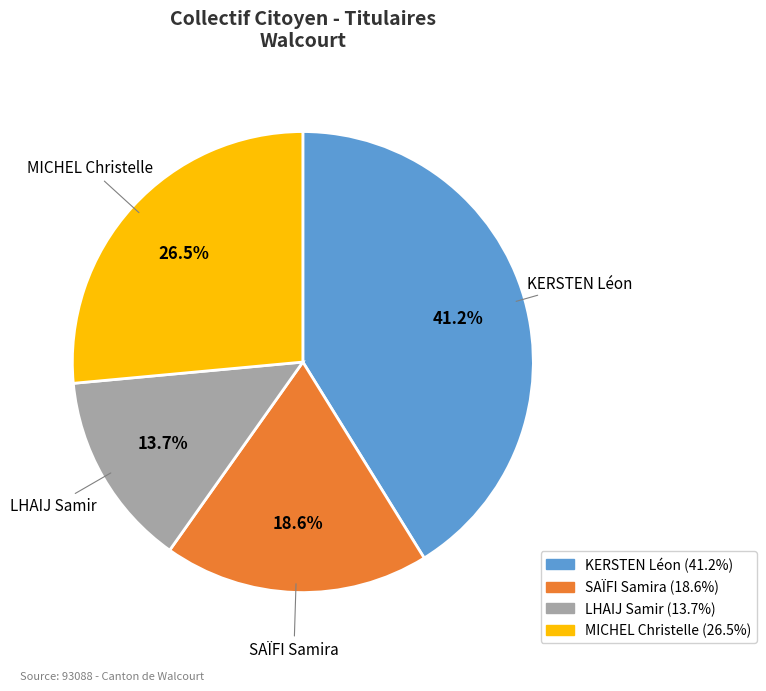

Count the number of slices in the pie.

4